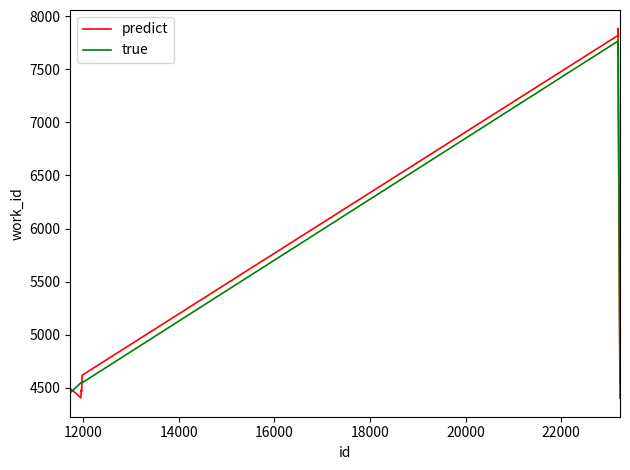

Does the chart have visible grid lines?

No